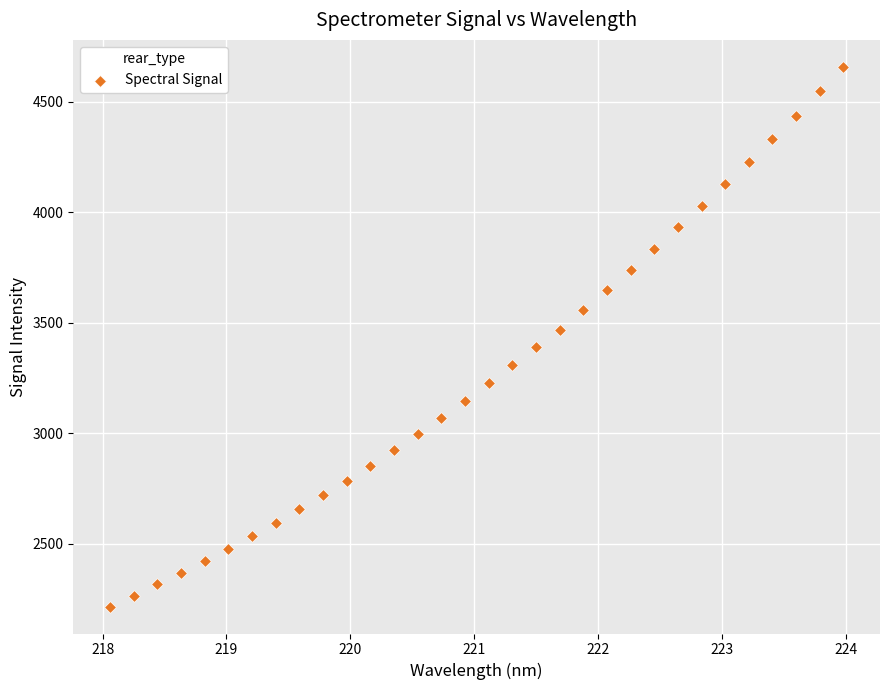

What is the range of X values (max minus min)?

5.9